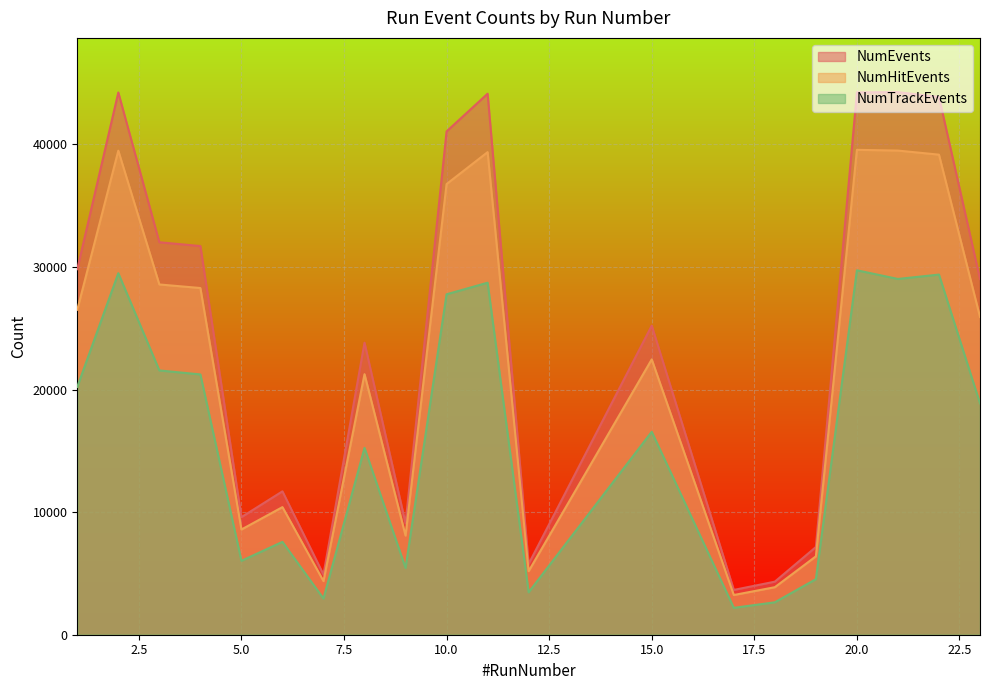

True or false: NumTrackEvents has a value of 20219 at 1.

True